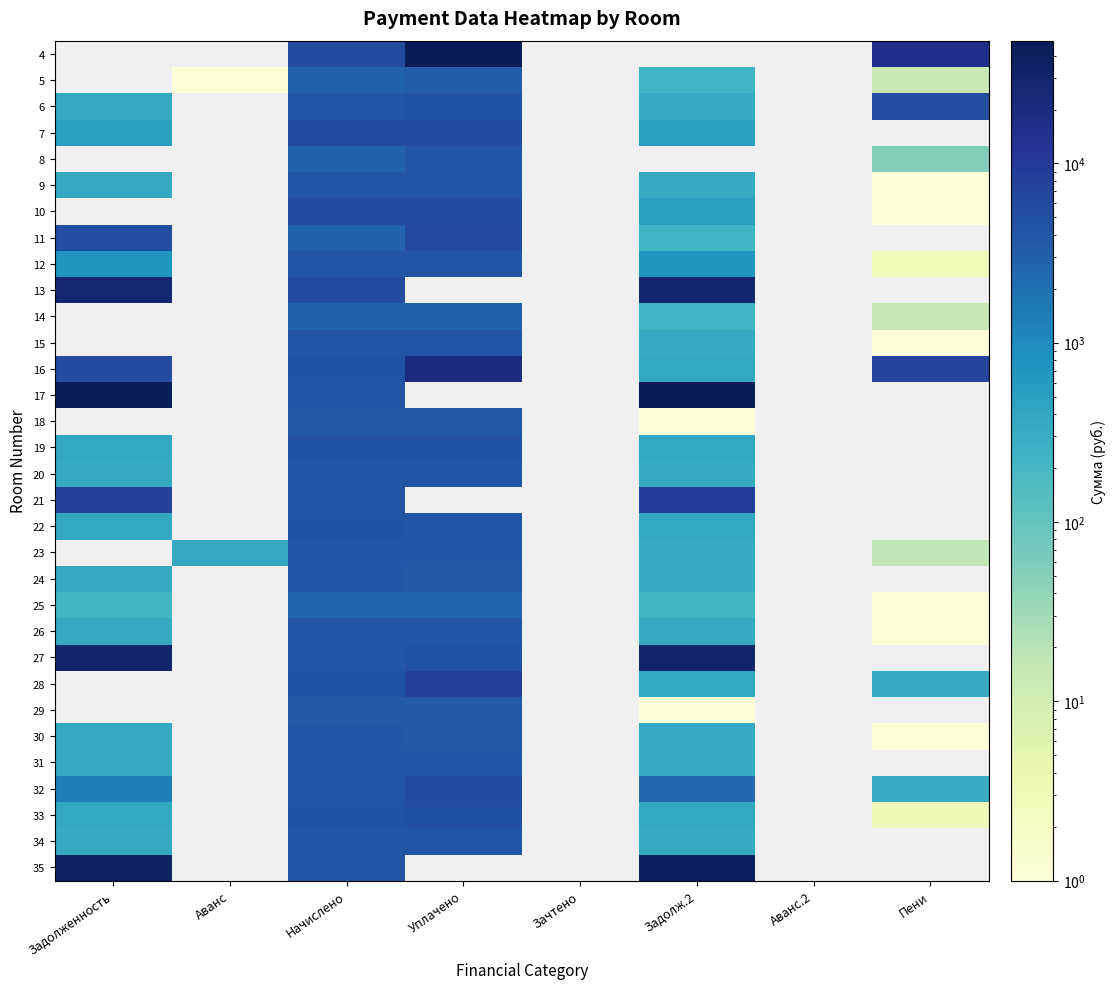

At how many categories does at least one series exceed 21966?

3